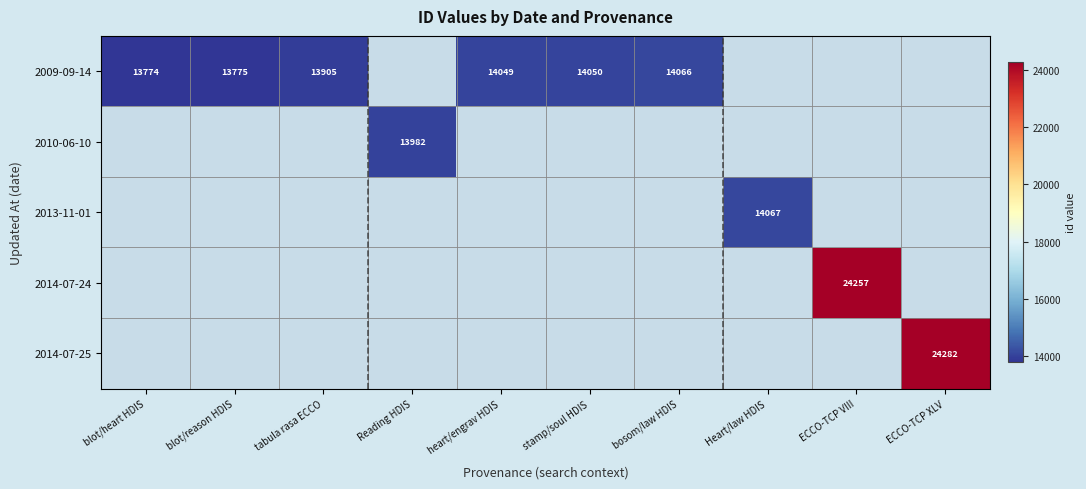

Which has a higher value, bosom/law HDIS or ECCO-TCP VIII?

ECCO-TCP VIII